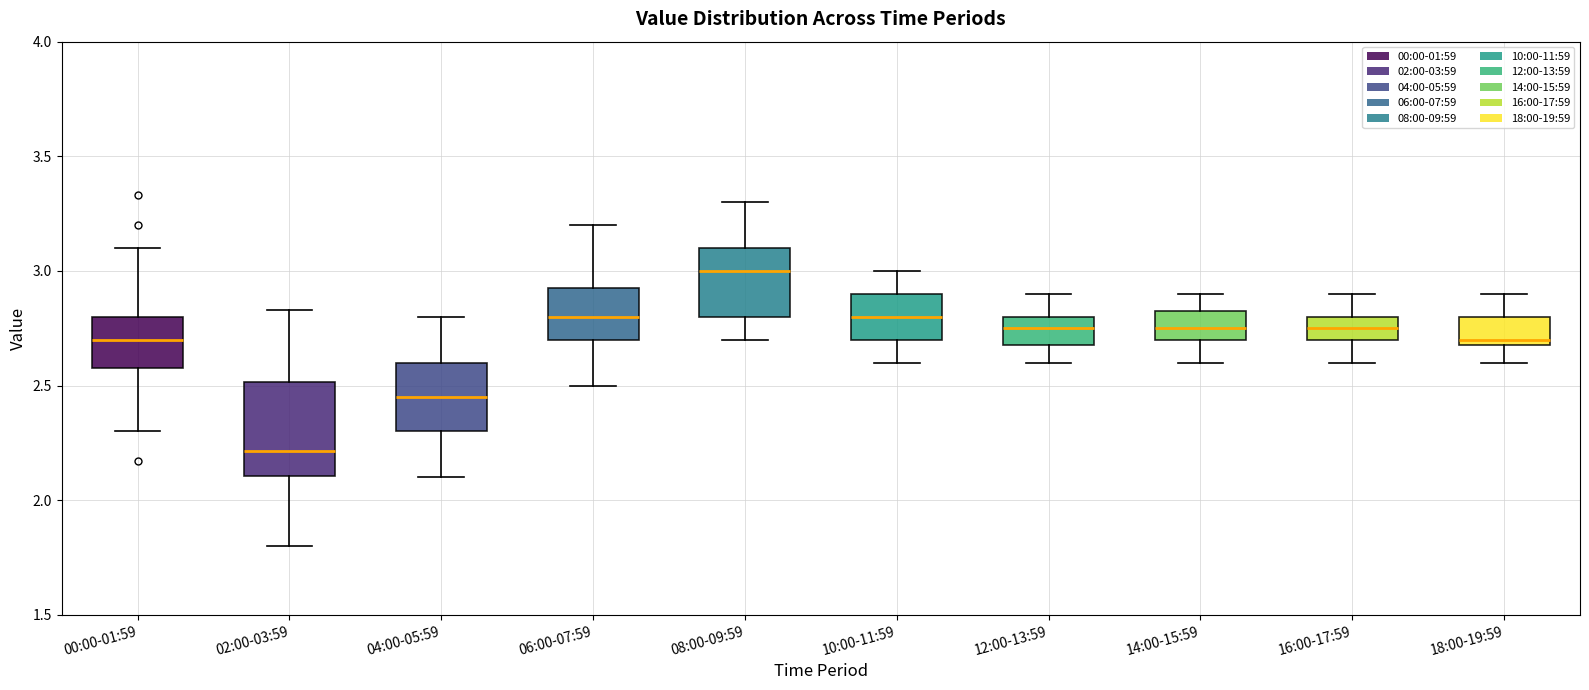

Reading left to right, read every box against the y-axis: the position of its median line, the range the box covers, and the ends of its whiskers. The values are not printed on the chart, so give them approximately, as read against the axis.

00:00-01:59: median 2.70, box 2.60 to 2.80, whiskers 2.30 to 3.10
02:00-03:59: median 2.20, box 2.10 to 2.50, whiskers 1.80 to 2.85
04:00-05:59: median 2.45, box 2.30 to 2.60, whiskers 2.10 to 2.80
06:00-07:59: median 2.80, box 2.70 to 2.95, whiskers 2.50 to 3.20
08:00-09:59: median 3.00, box 2.80 to 3.10, whiskers 2.70 to 3.30
10:00-11:59: median 2.80, box 2.70 to 2.90, whiskers 2.60 to 3.00
12:00-13:59: median 2.75, box 2.70 to 2.80, whiskers 2.60 to 2.90
14:00-15:59: median 2.75, box 2.70 to 2.85, whiskers 2.60 to 2.90
16:00-17:59: median 2.75, box 2.70 to 2.80, whiskers 2.60 to 2.90
18:00-19:59: median 2.70 (just above the box's lower edge), box 2.70 to 2.80, whiskers 2.60 to 2.90